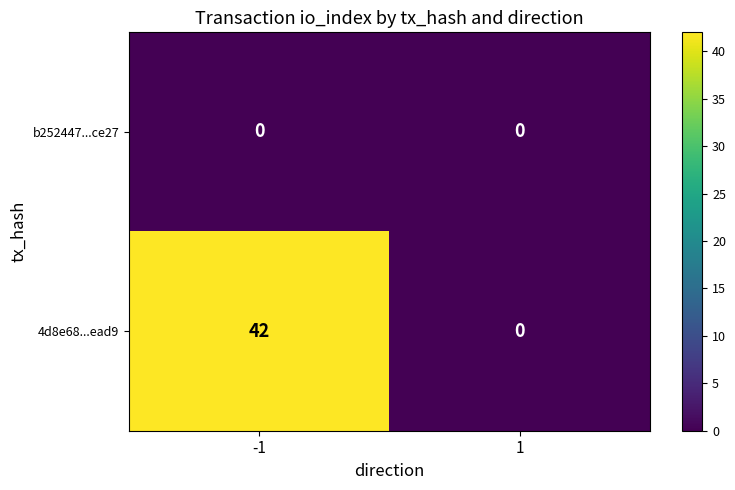

List the series in order of their peak value, lowest first.

b252447...ce27, 4d8e68...ead9